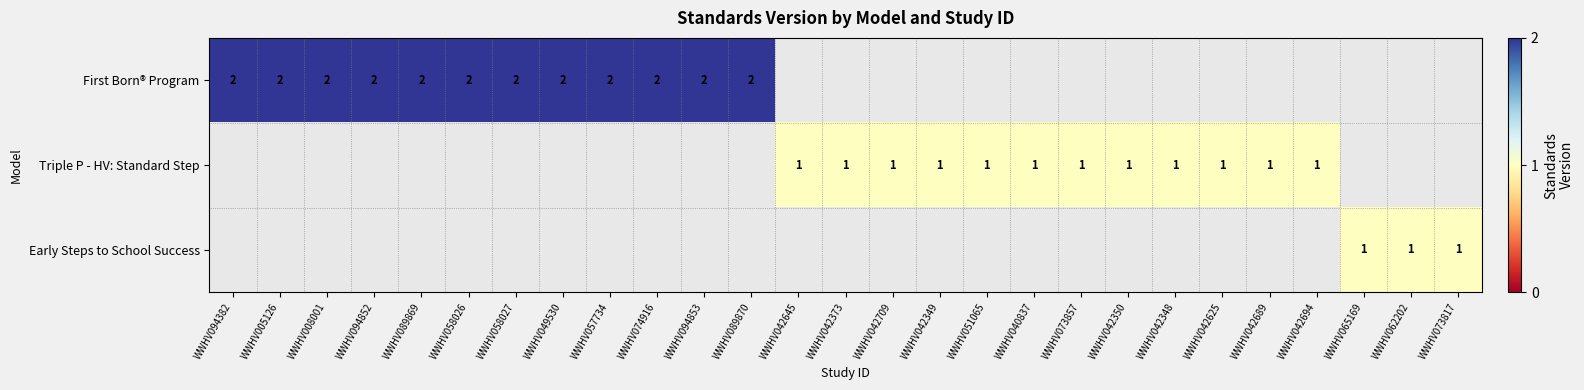

The Early Steps to School Success series shows 0 at WWHV065169. True or false?

False